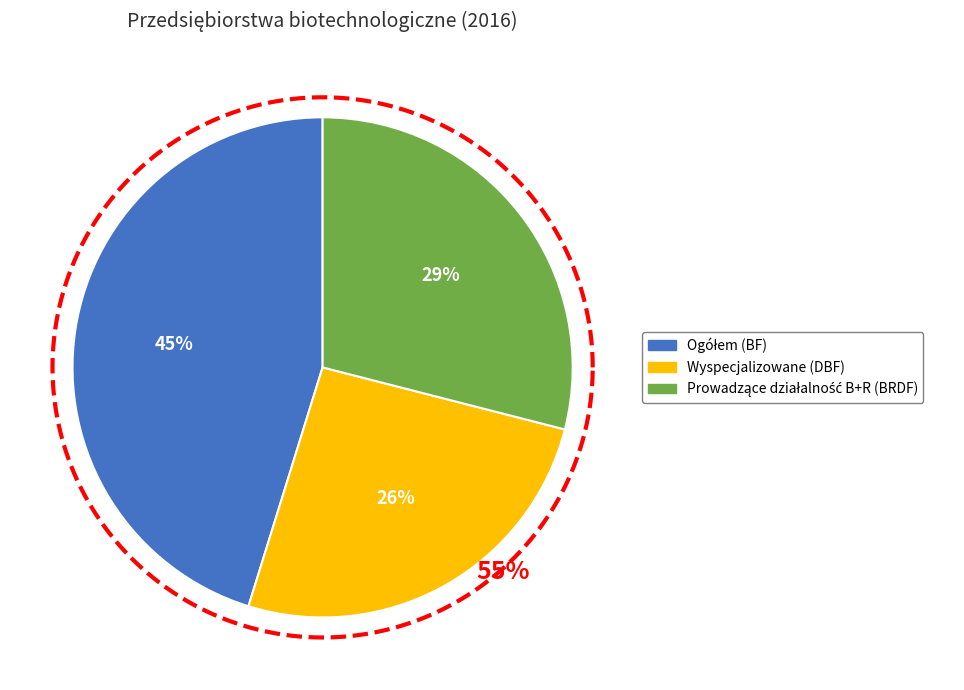

Is Wyspecjalizowane (DBF) the majority of the pie?

No